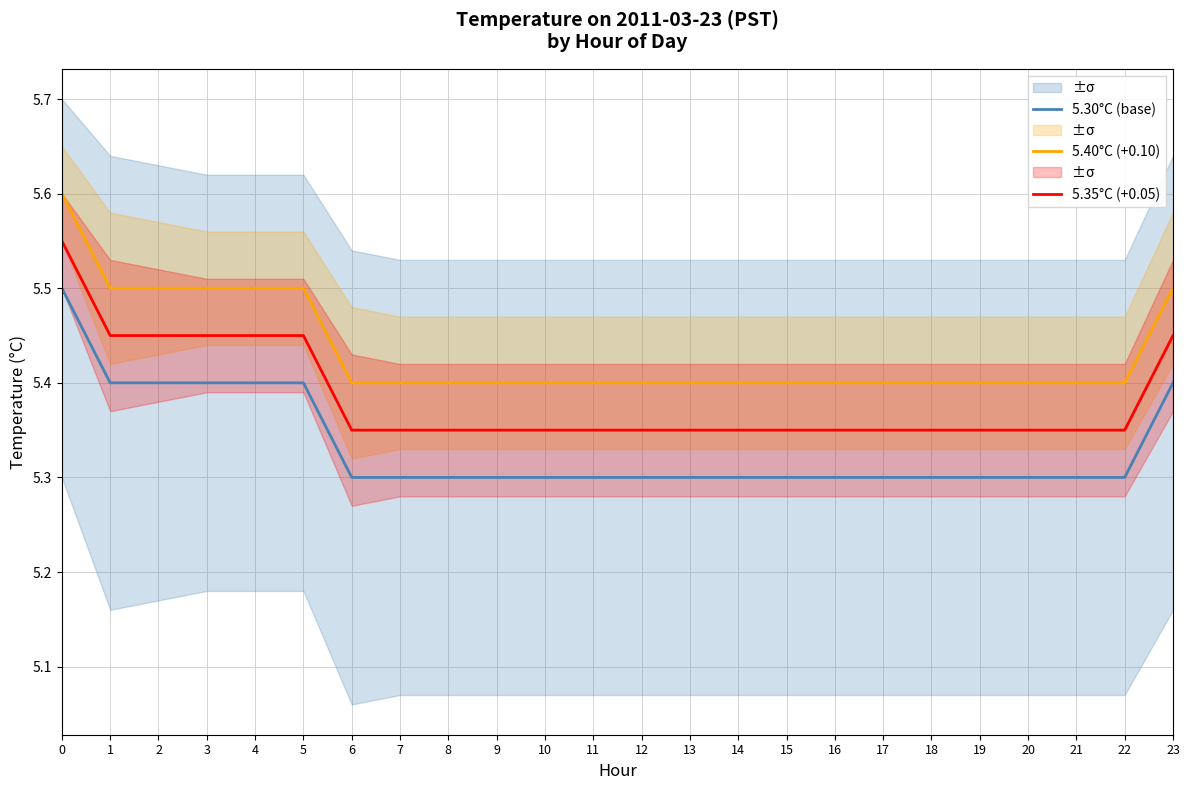

At how many categories does at least one series exceed 5?

24